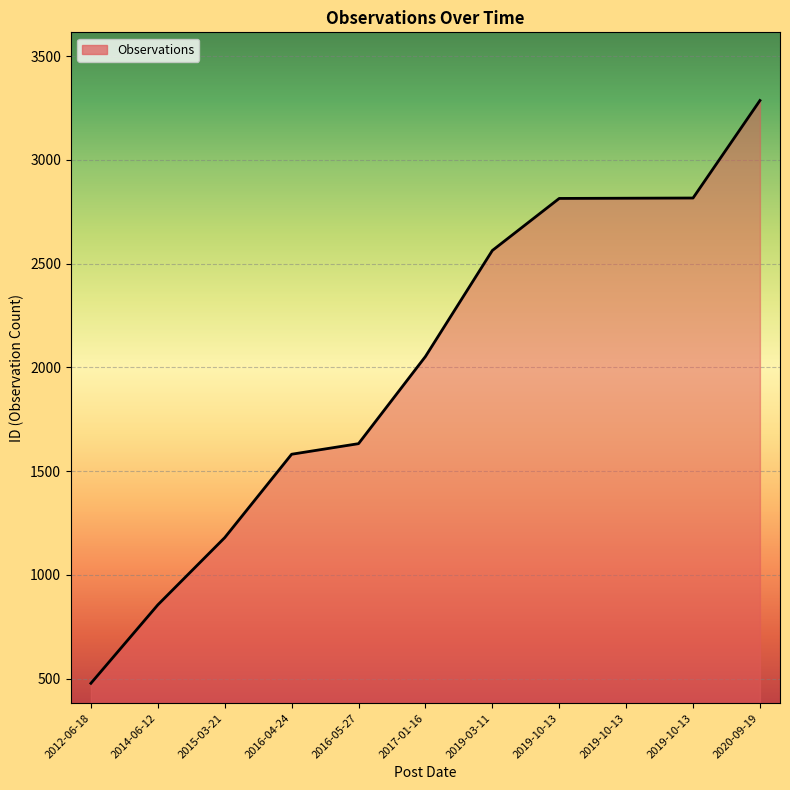

Does the chart have visible grid lines?

Yes